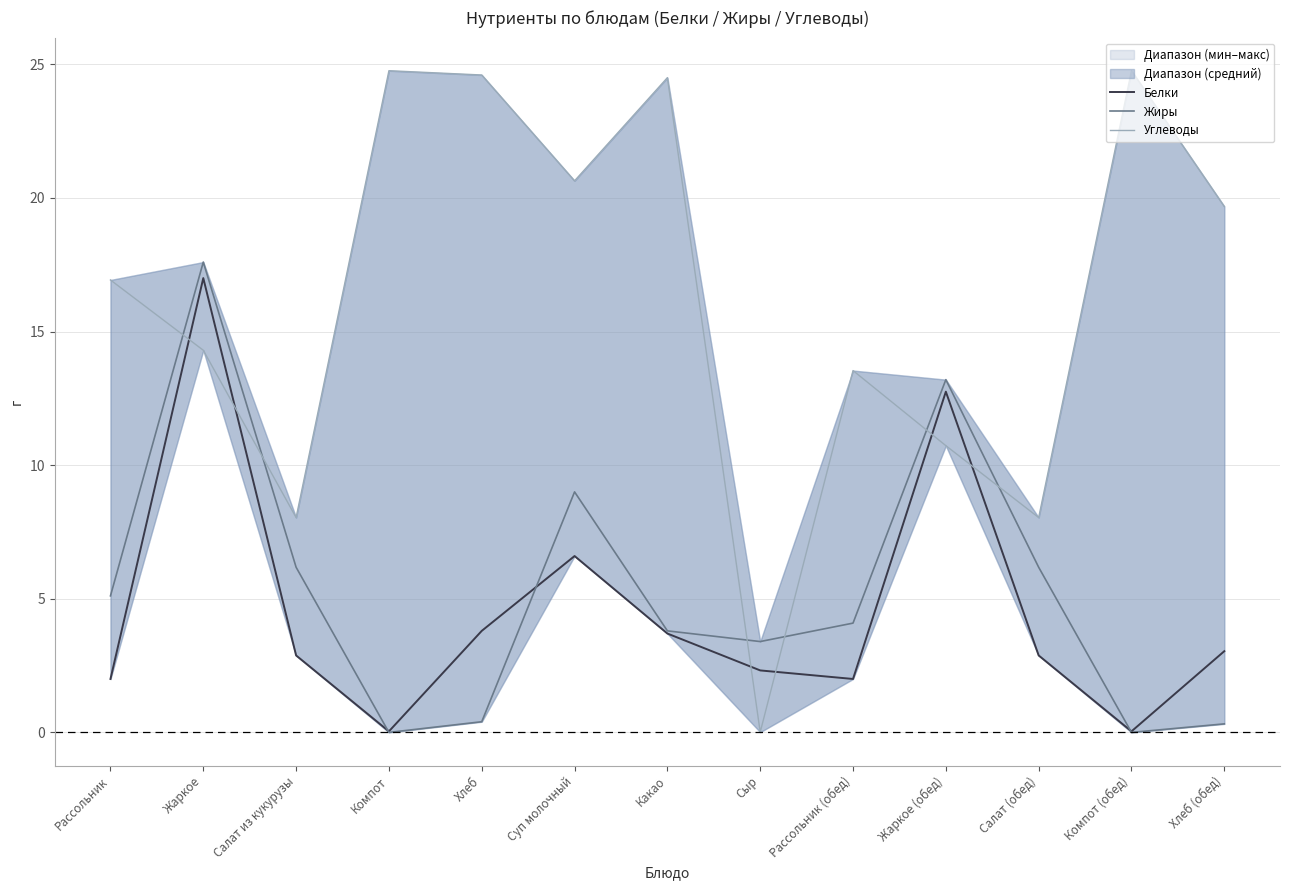

What is the difference between the maximum and minimum values in the Белки series?

17.0